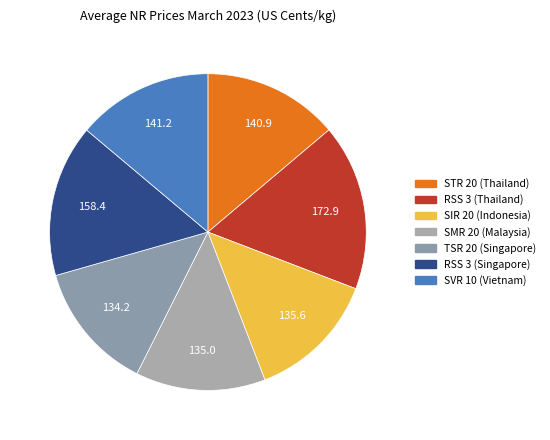

Which category has the biggest portion of the pie?

RSS 3 (Thailand)